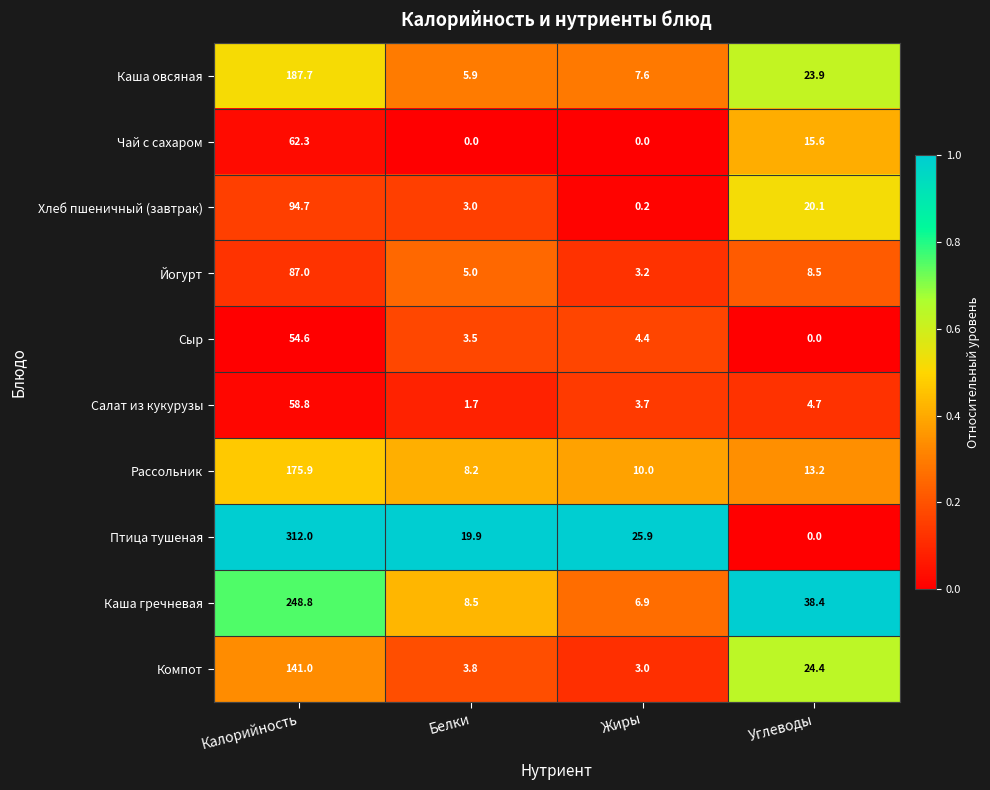

What is the difference between the maximum and second lowest values in the Сыр series?

51.1